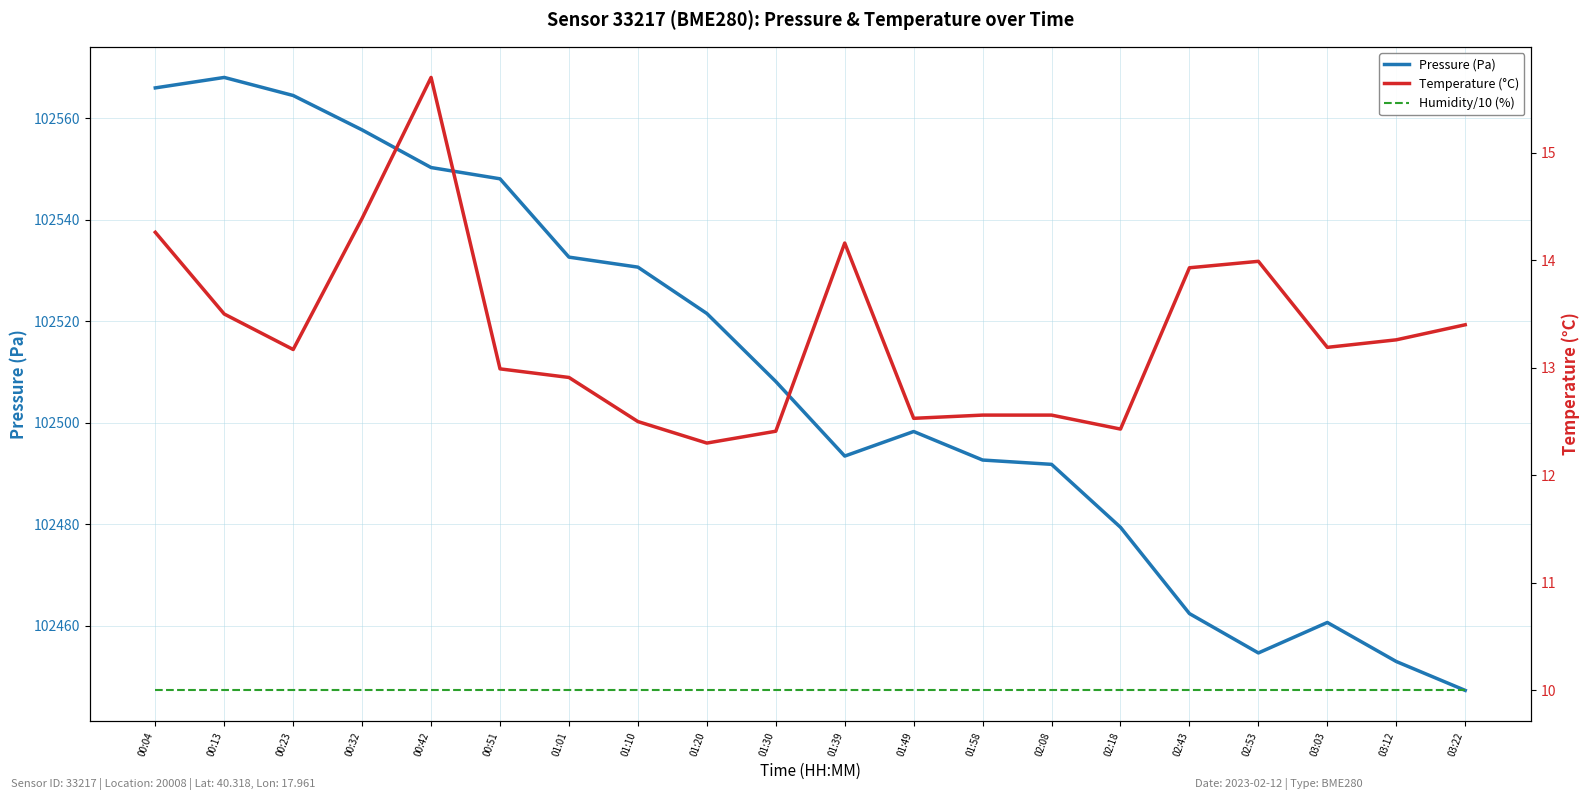

What is the total value across all series at 02:53?

102478.7